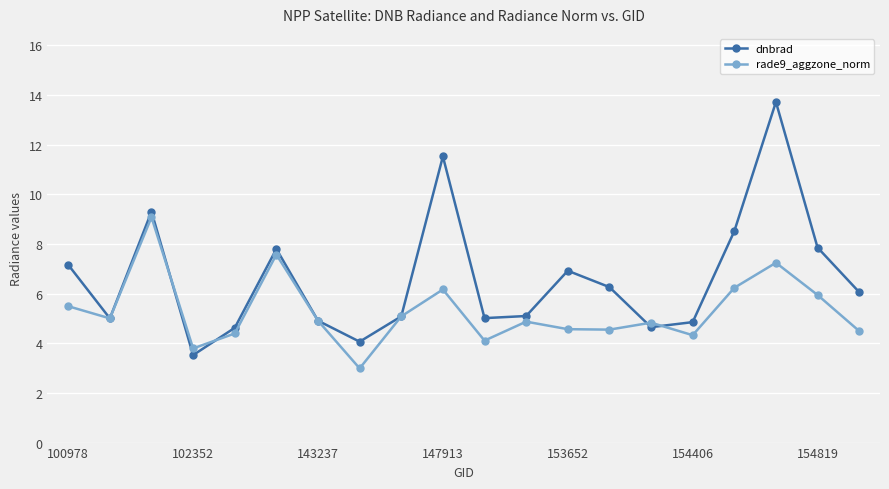

What is the smallest value displayed?

3.0